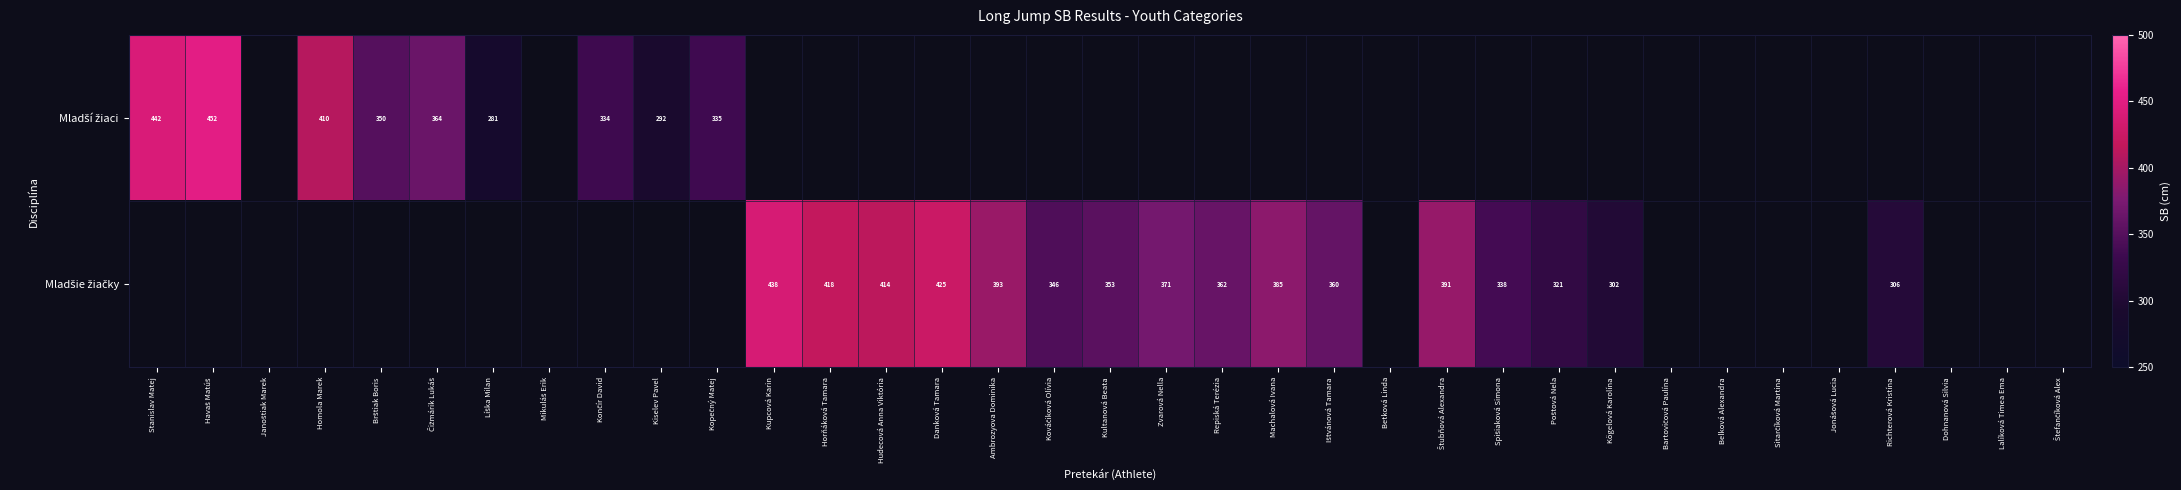

Is the value of Mladší žiaci at Kováčiková Olívia greater than the value of Mladšie žiačky at Betková Linda?

No